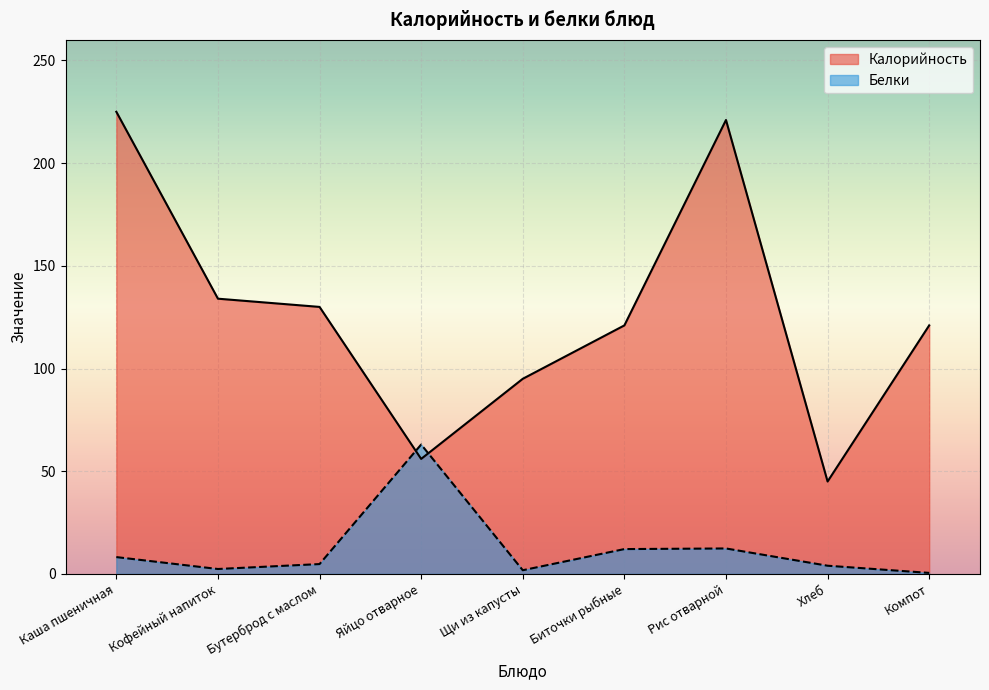

How many interior local peaks does the Белки series have?

2